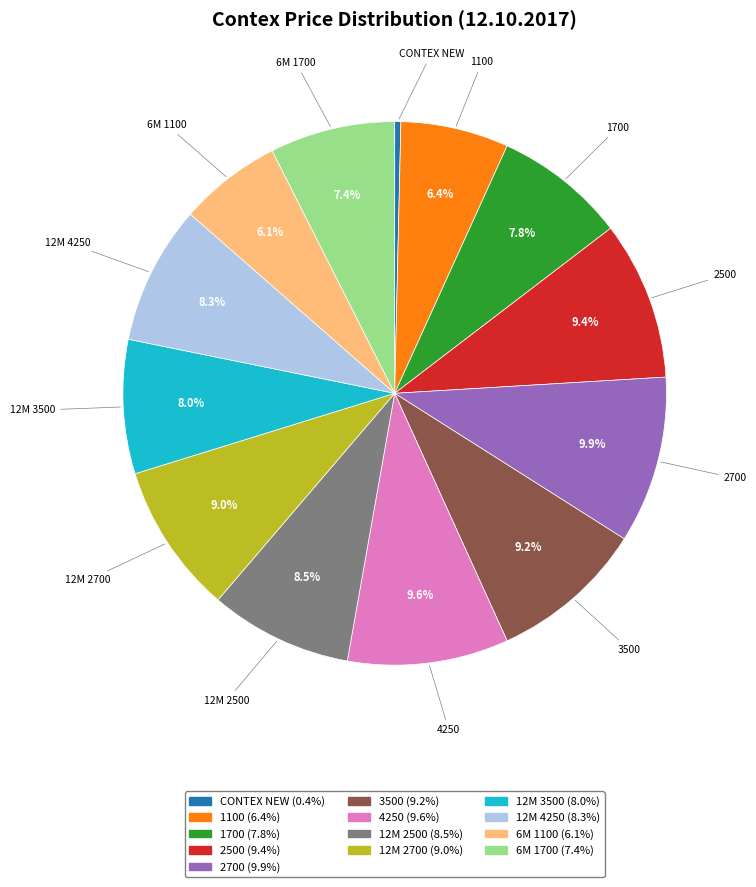

Combined, do CONTEX NEW and 1700 account for over 50%?

No